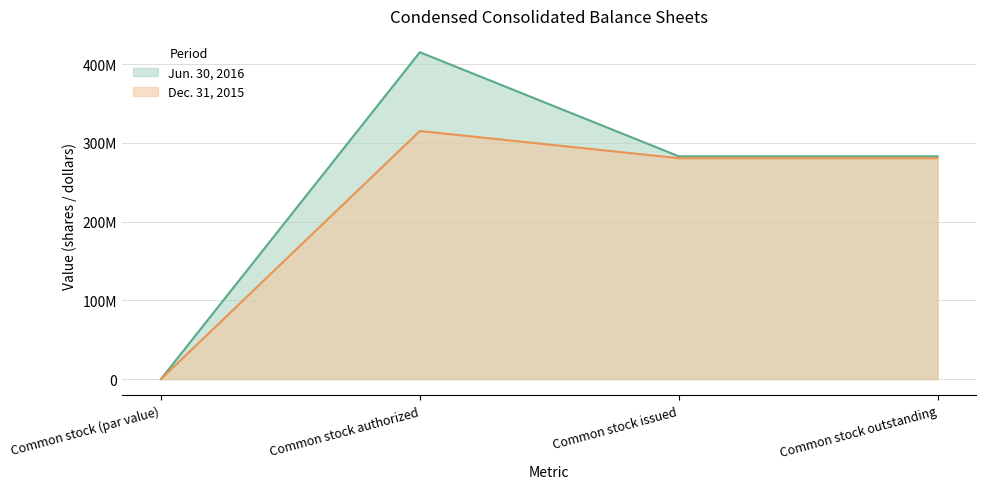

Which label corresponds to the smallest value in the chart?

Common stock (par value)